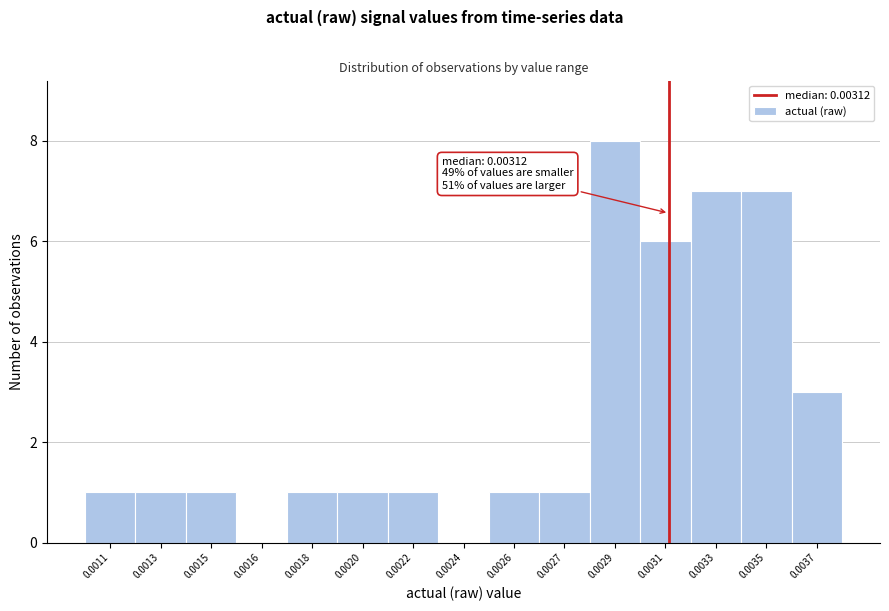

Reading left to right, list all the values displayed in this chart.

0.0011=1	0.0013=1	0.0015=1	0.0016=0	0.0018=1	0.0020=1	0.0022=1	0.0024=0	0.0026=1	0.0027=1	0.0029=8	0.0031=6	0.0033=7	0.0035=7	0.0037=3